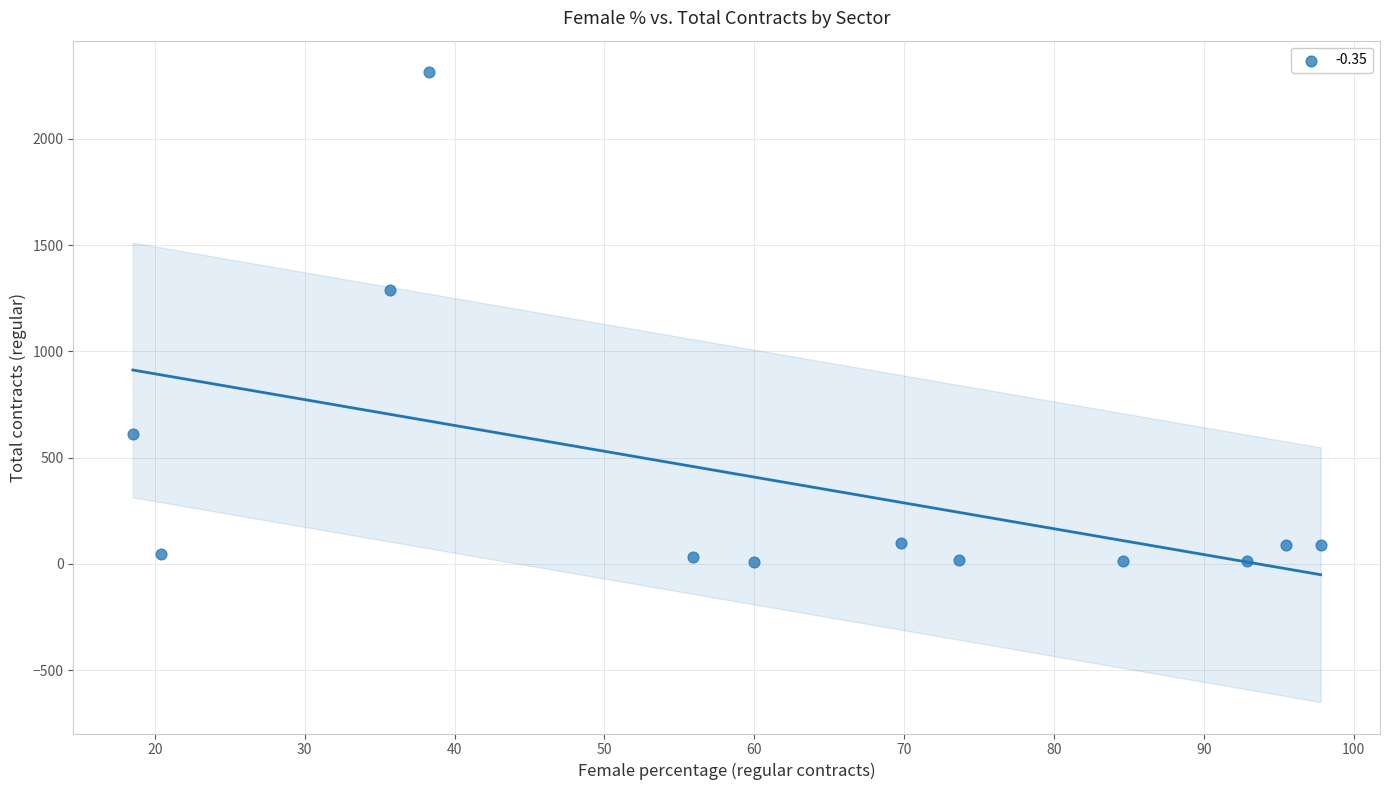

What Y value in the scatter plot is closest to 1161?

1287